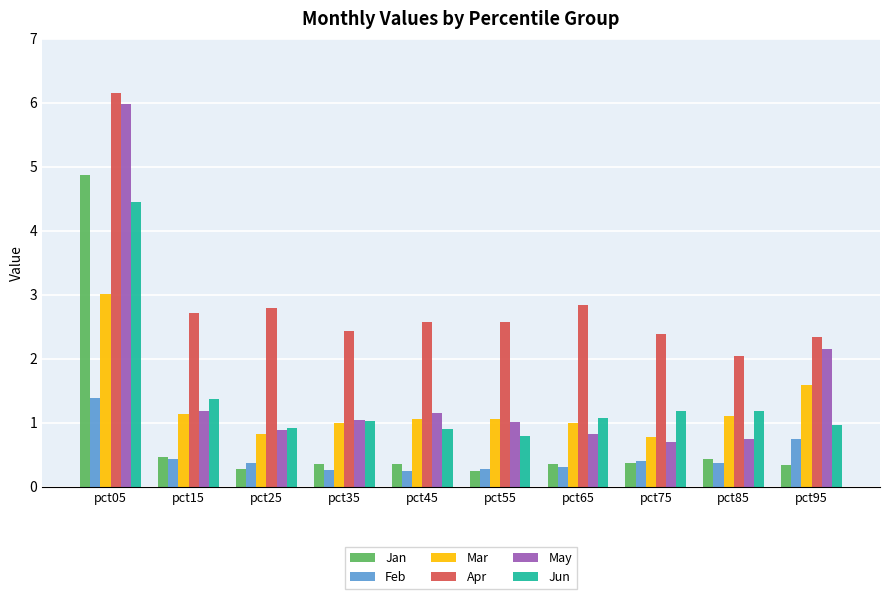

What value does the Mar series have at pct65?

1.0